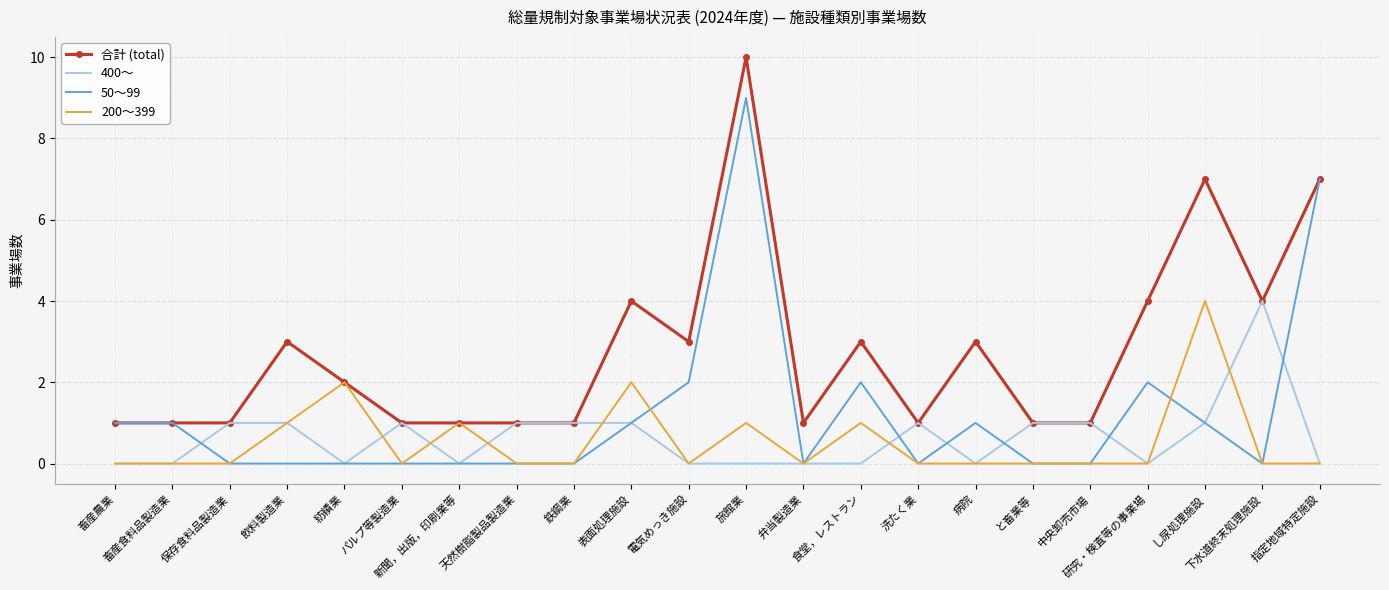

Which series has the largest total across all categories?

合計 (total)